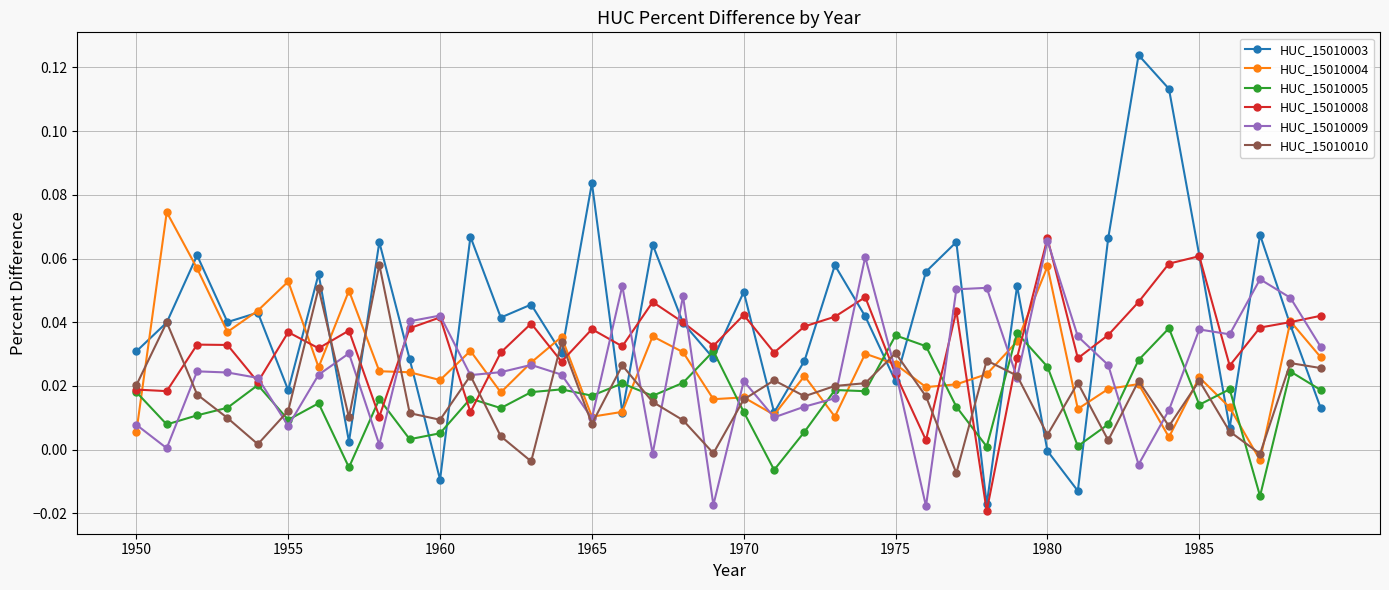

True or false: HUC_15010009 has more than 0 points higher than both neighbors.

True